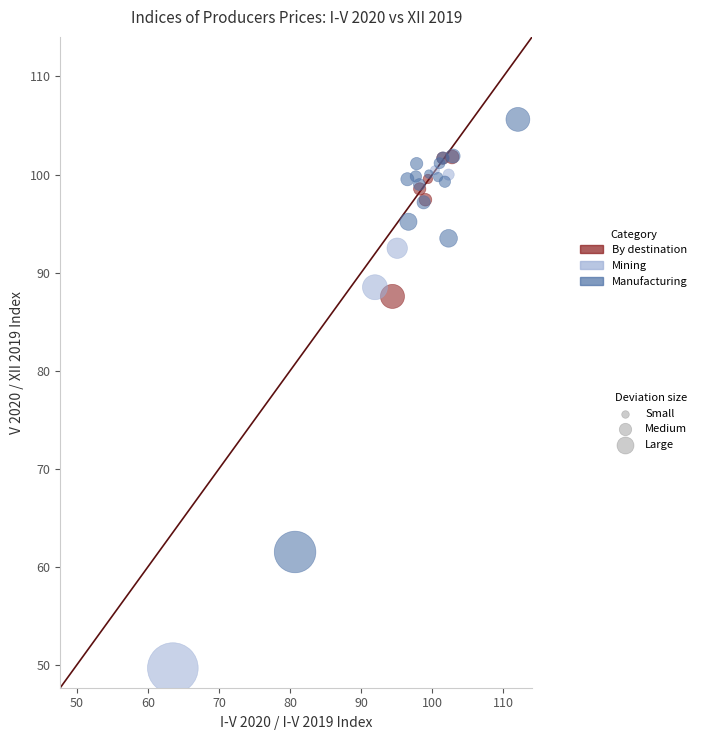

Which series reaches the minimum Y coordinate?

Mining